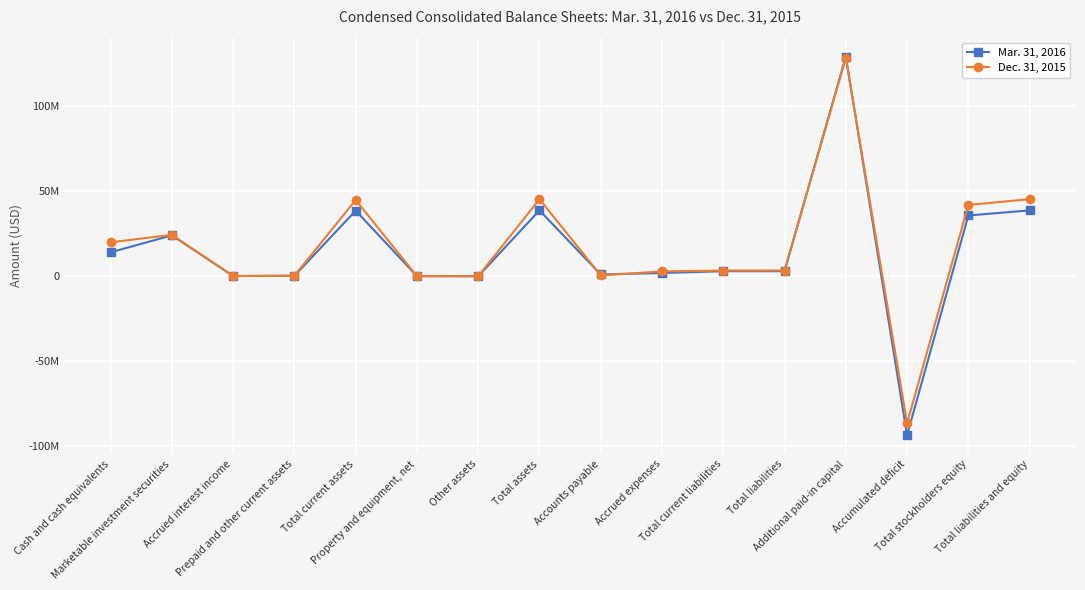

Reading left to right, what are all the values shown in this chart?

Mar. 31, 2016: 14114852	24098383	159839	268857	38641931	108298	23753	38773982	1077160	1916604	2994464	2994464	129270410	-93454900	35779518	38773982
Dec. 31, 2015: 20007659	24375168	144536	350160	44877523	75750	23753	45377278	507067	2884794	3391861	3391861	128502659	-86445455	41985417	45377278